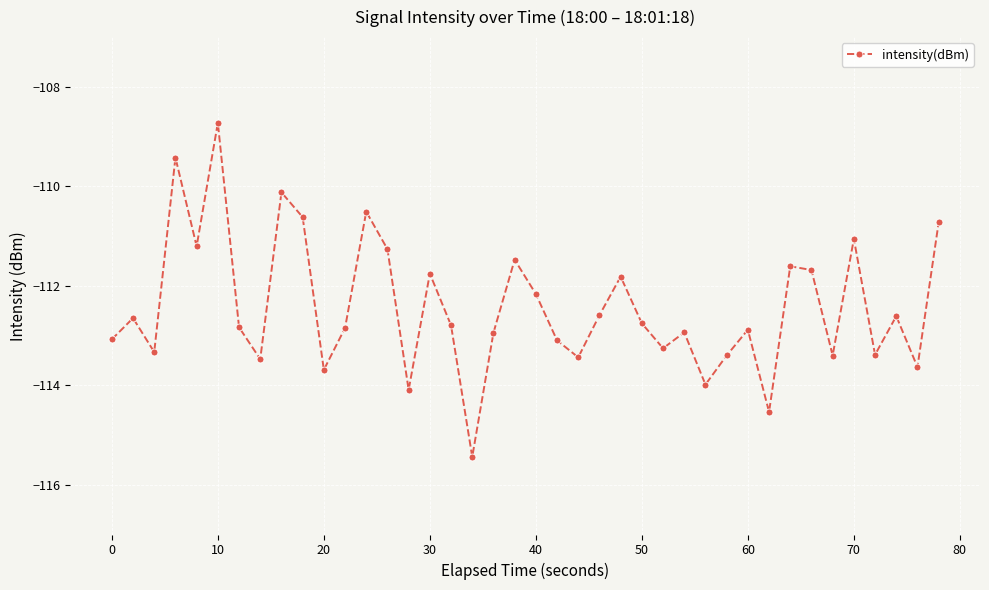

What is the value of the 27th point from the left?

-113.3